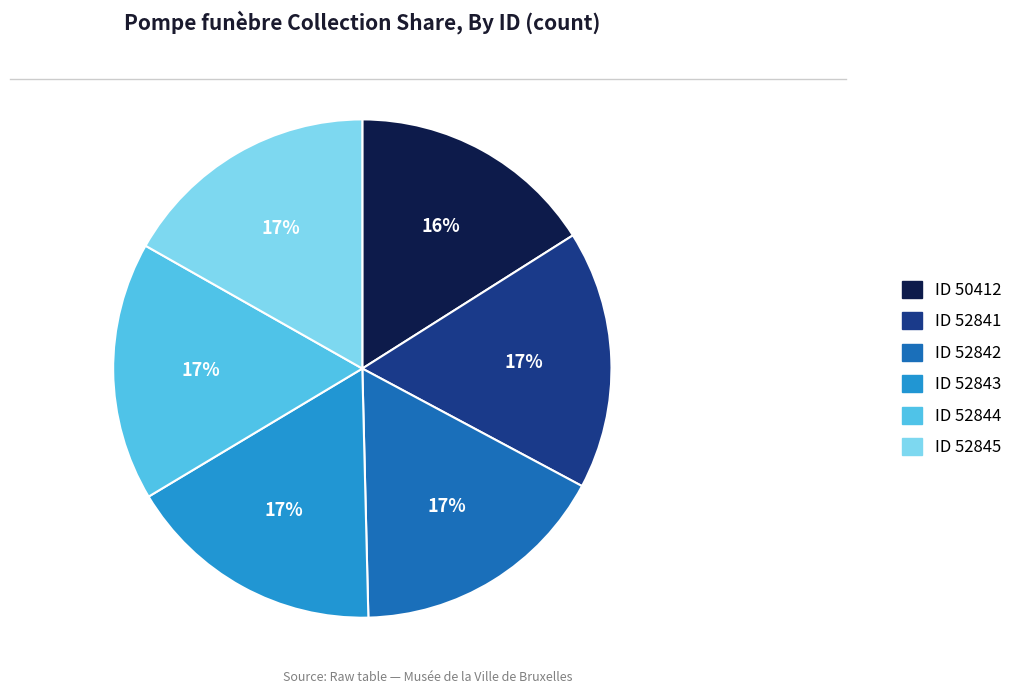

Count the number of slices in the pie.

6